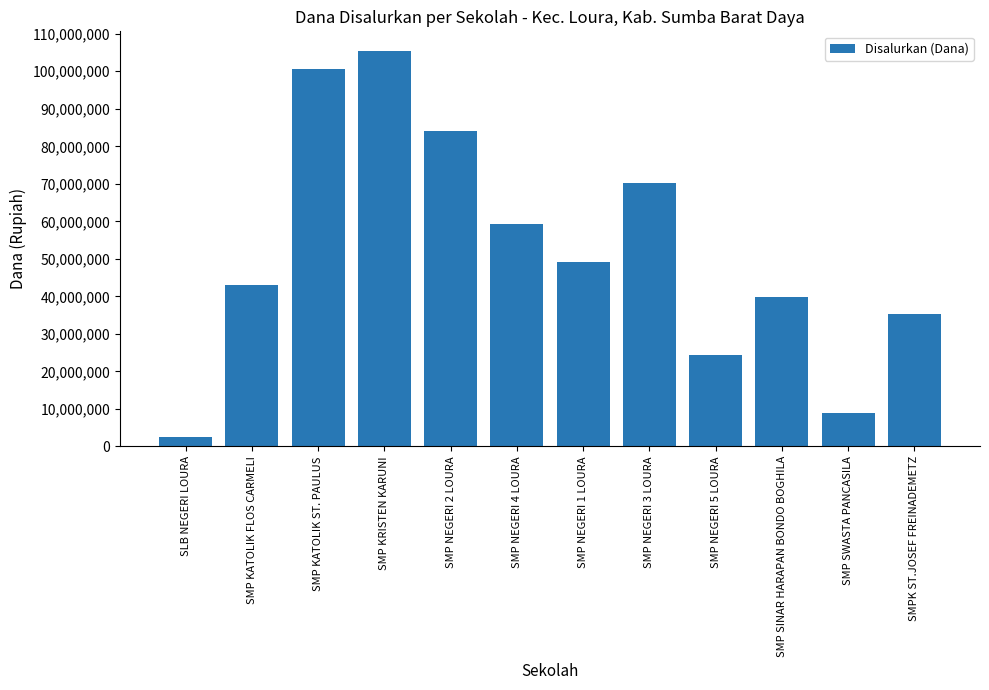

What is the sum of the values at SMP NEGERI 3 LOURA and SMP SINAR HARAPAN BONDO BOGHILA?

109875000